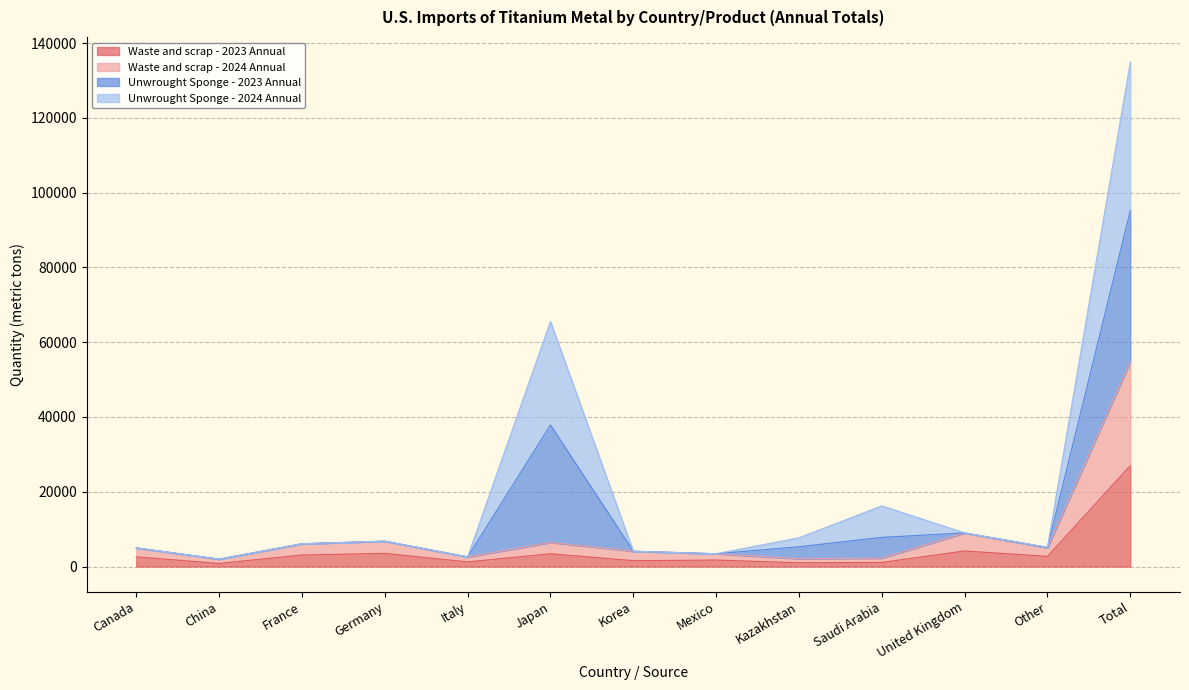

True or false: Waste and scrap - 2024 Annual and Waste and scrap - 2023 Annual intersect in this chart.

False